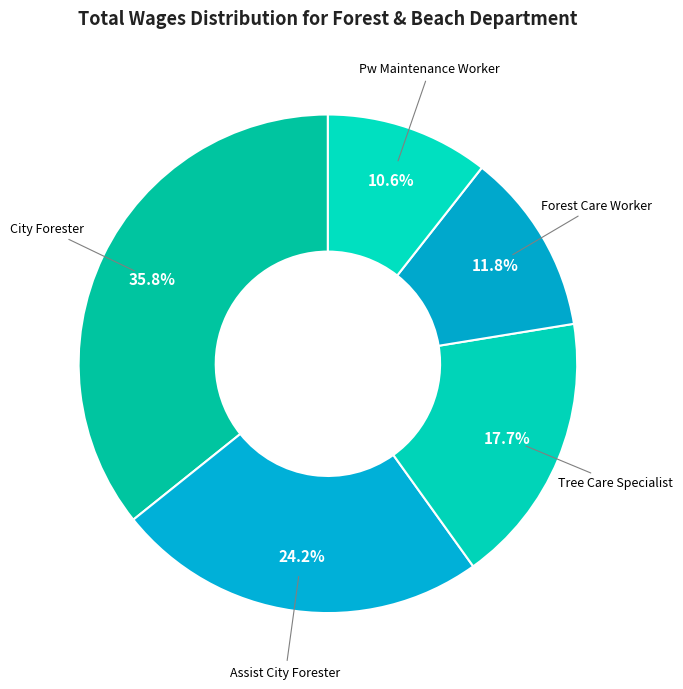

How many segments does this pie chart have?

5